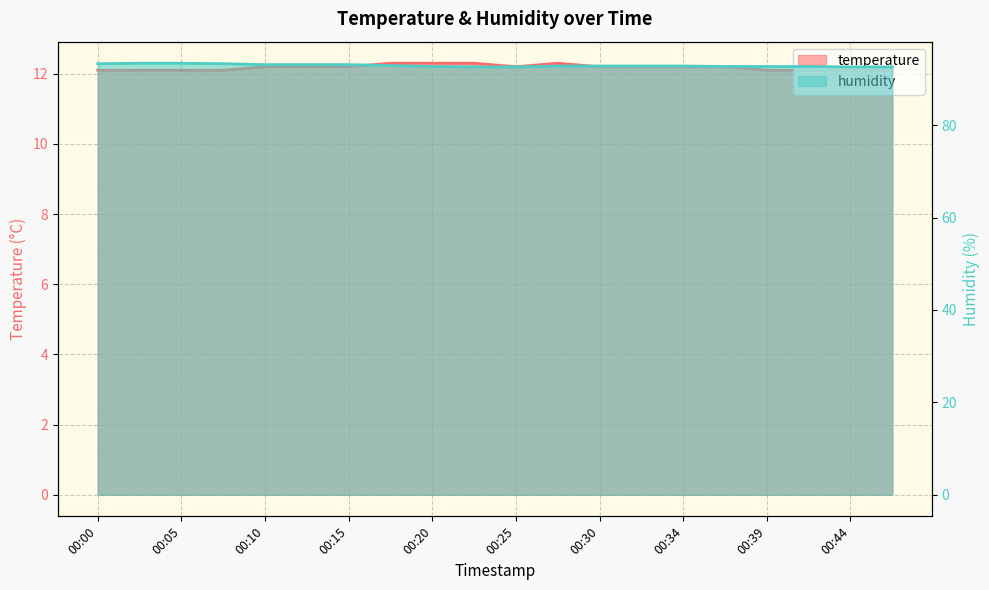

At 00:44, list the series in order from smallest to largest.

temperature, humidity